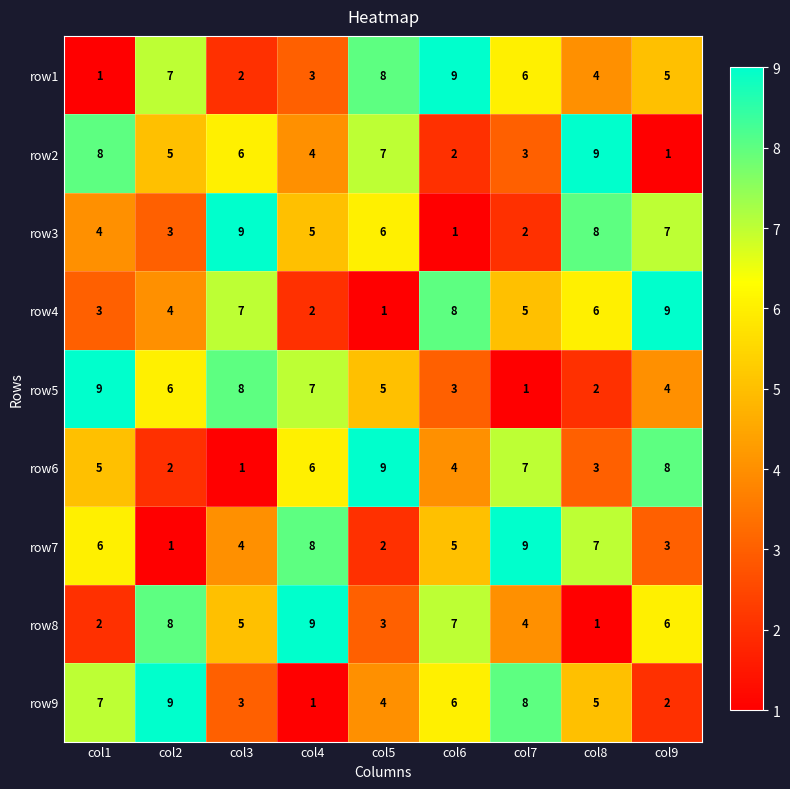

The row7 series shows 2 at col9. True or false?

False